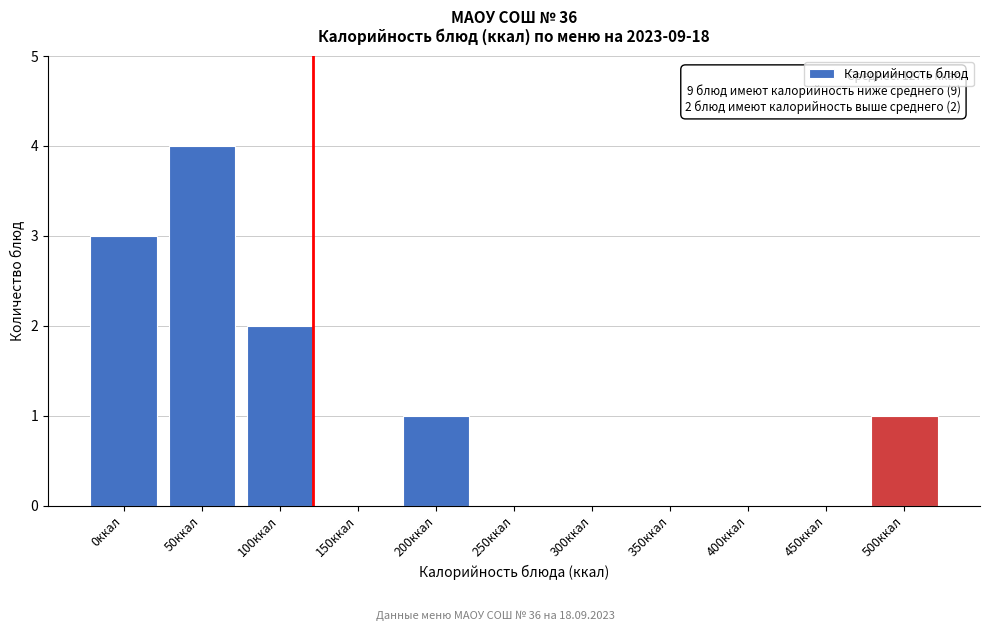

Reading left to right, list all the values displayed in this chart.

0ккал=3	50ккал=4	100ккал=2	150ккал=0	200ккал=1	250ккал=0	300ккал=0	350ккал=0	400ккал=0	450ккал=0	500ккал=1